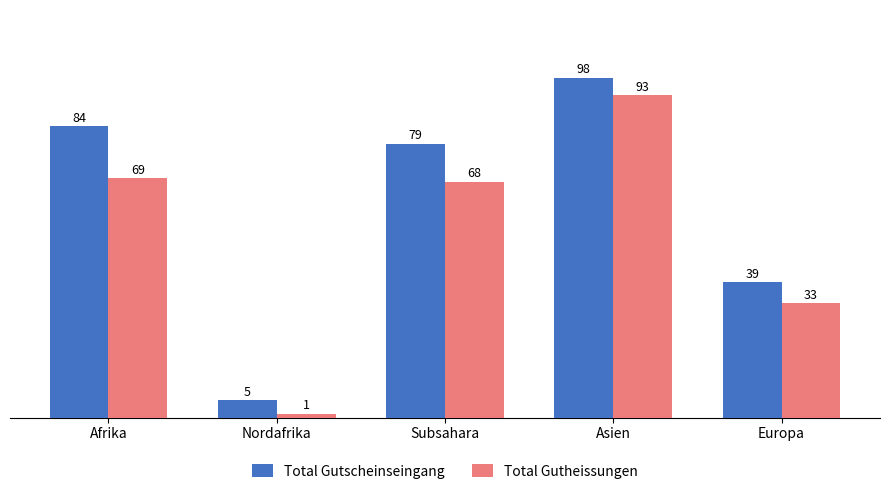

How many data points in Total Gutscheinseingang are less than 79?

2